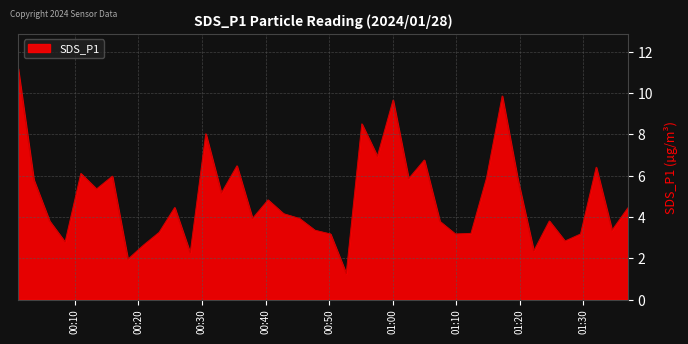

What is the difference between the maximum and minimum values?

9.9